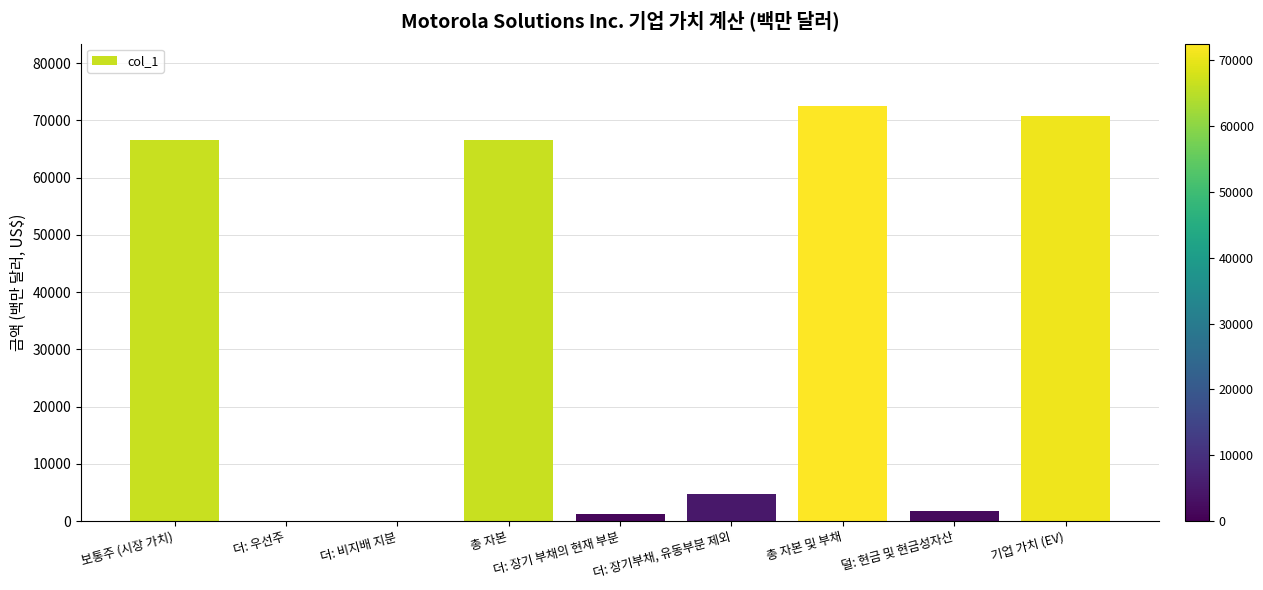

Which category has the highest value across all series?

총 자본 및 부채